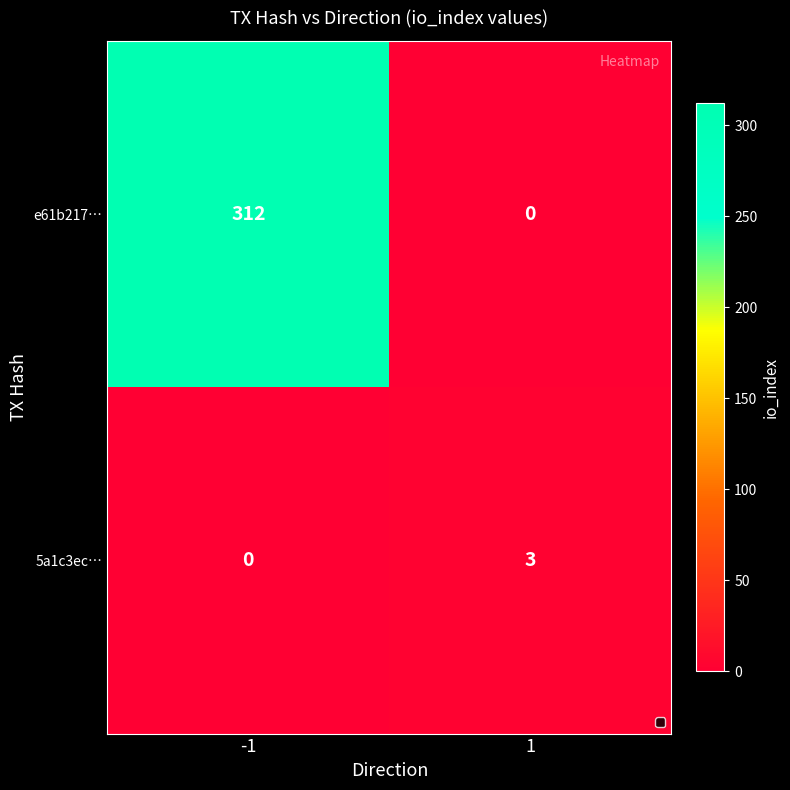

Reading left to right, list all the values displayed in this chart.

e61b217…: 312	0
5a1c3ec…: 0	3